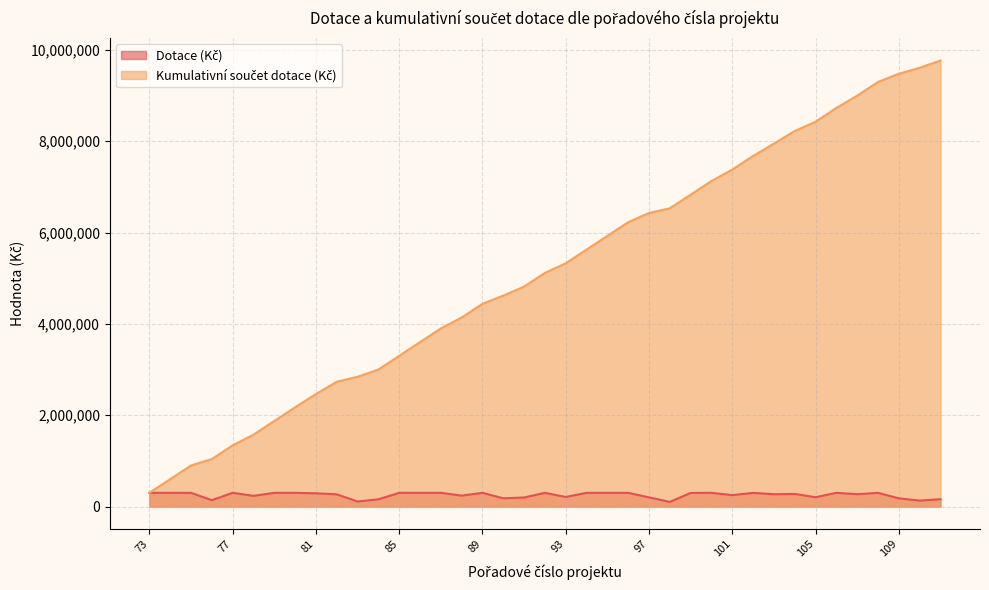

Is it true that Dotace (Kč) equals 353023 at 101?

False